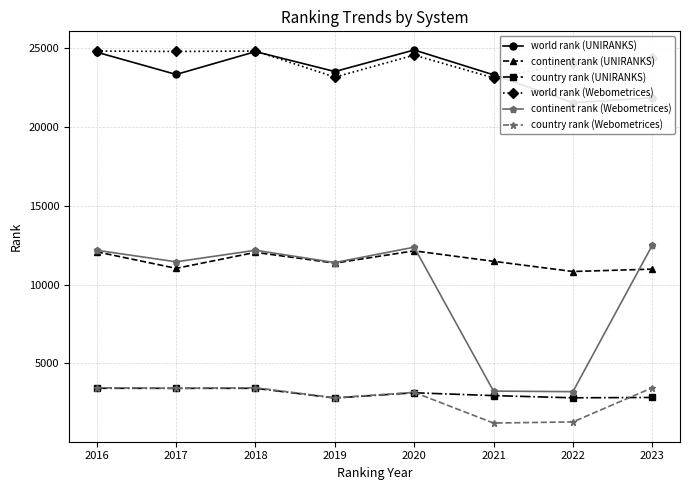

Does the chart have visible grid lines?

Yes